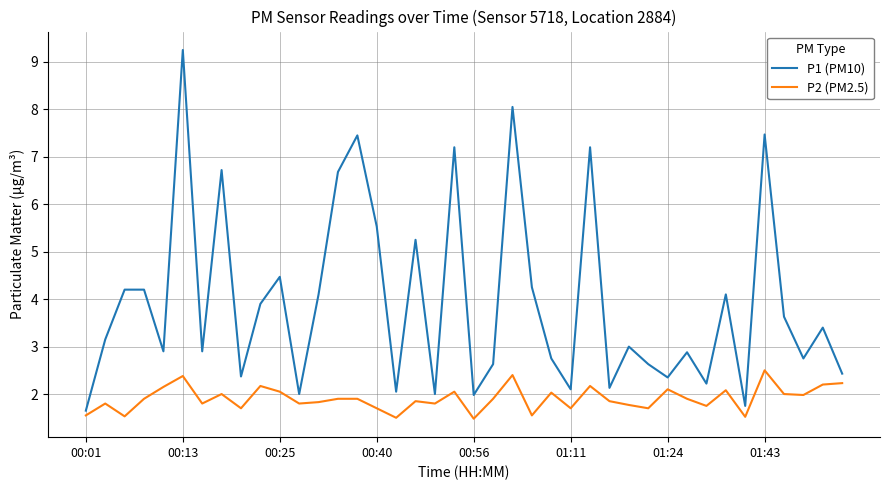

What is the highest value of the P2 (PM2.5) series?

2.5